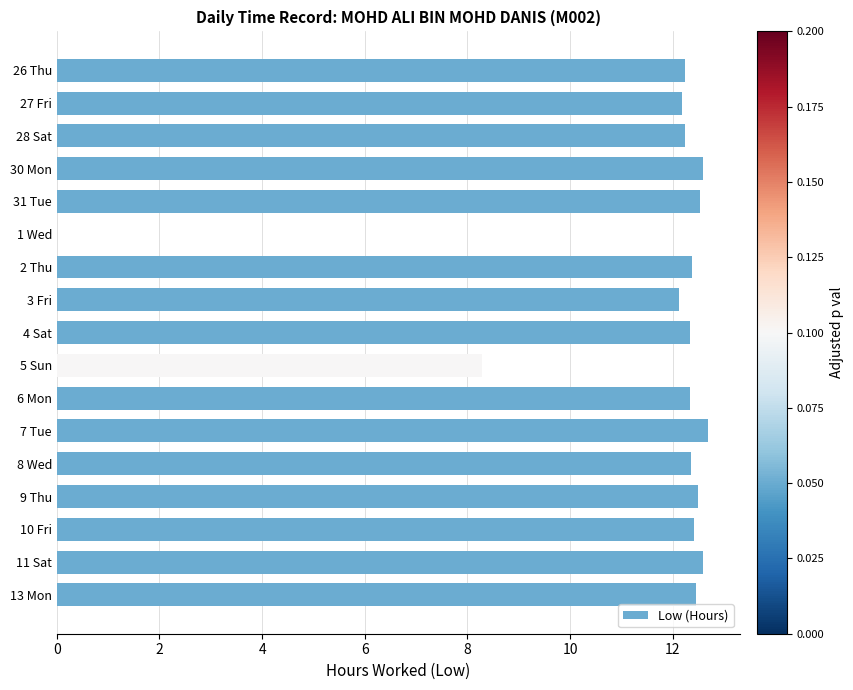

The value at 11 Sat is 22.5. True or false?

False